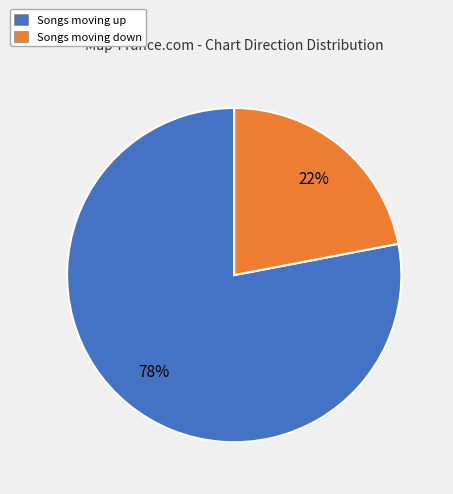

To the nearest percent, what is the average slice percentage?

50%